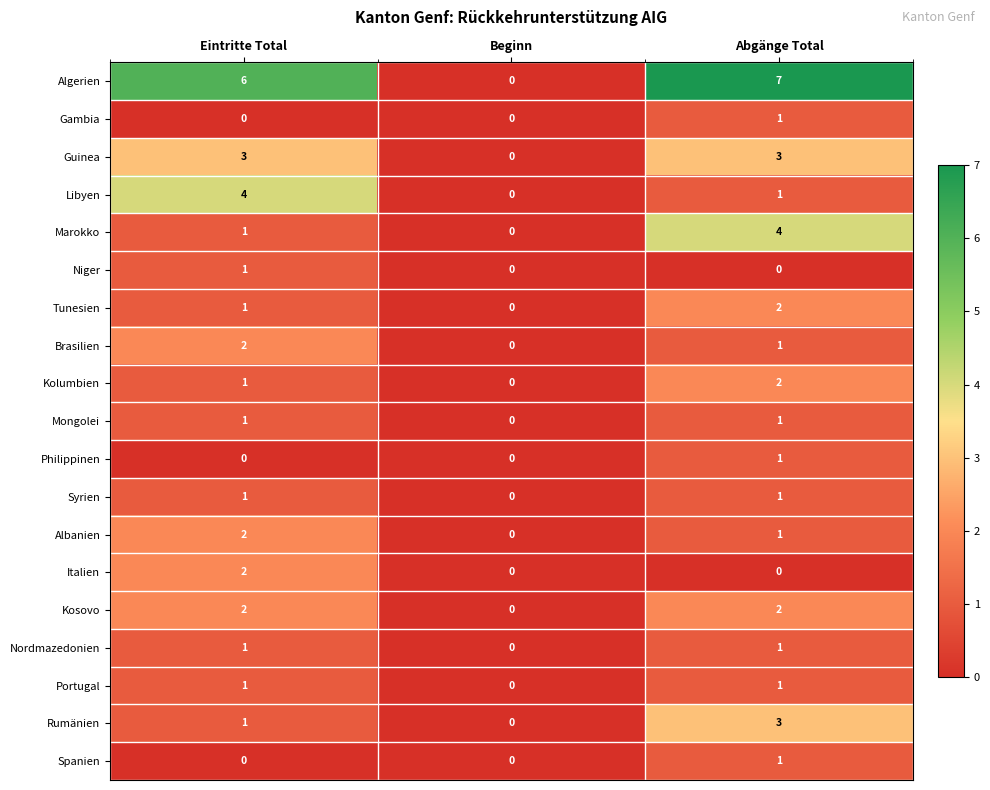

What is the total value across all series at Abgänge Total?

33